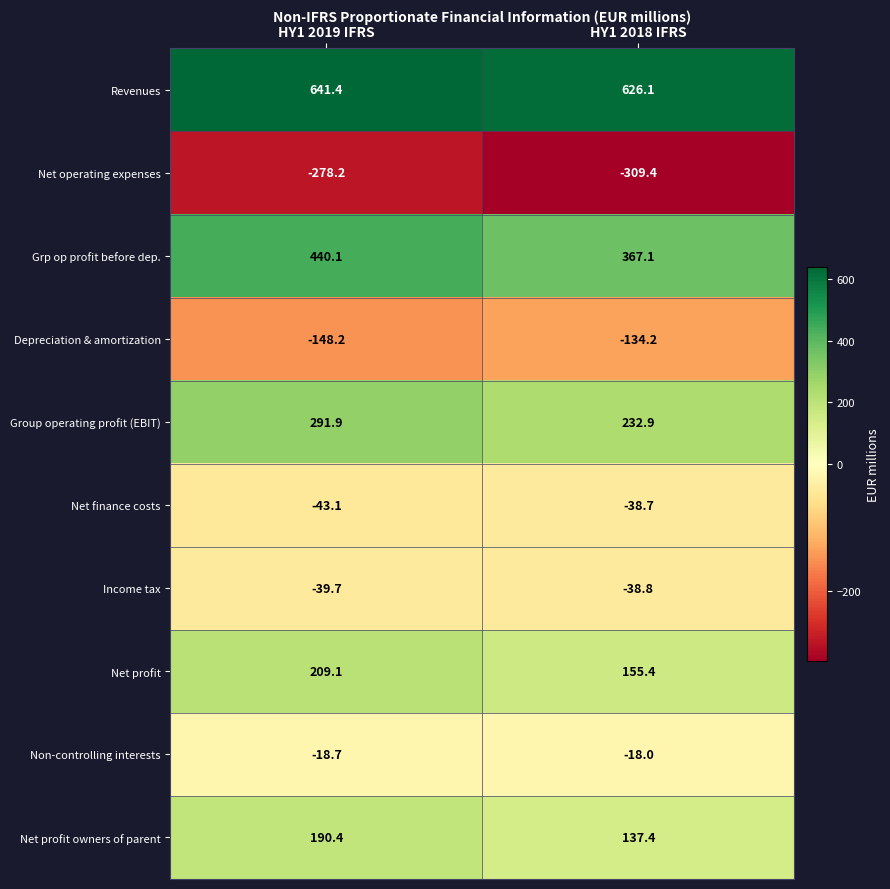

Which category has the lowest value in the Net profit owners of parent series?

HY1 2018 IFRS